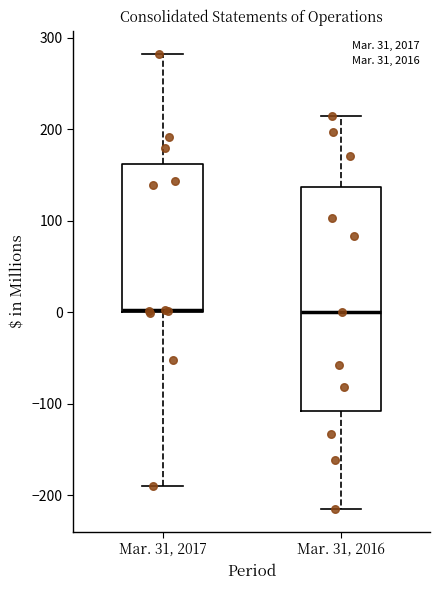

Where is the upper edge of the box for Mar. 31, 2017 on the y-axis? The values are not printed on the chart, so give them approximately, as read against the axis.

160